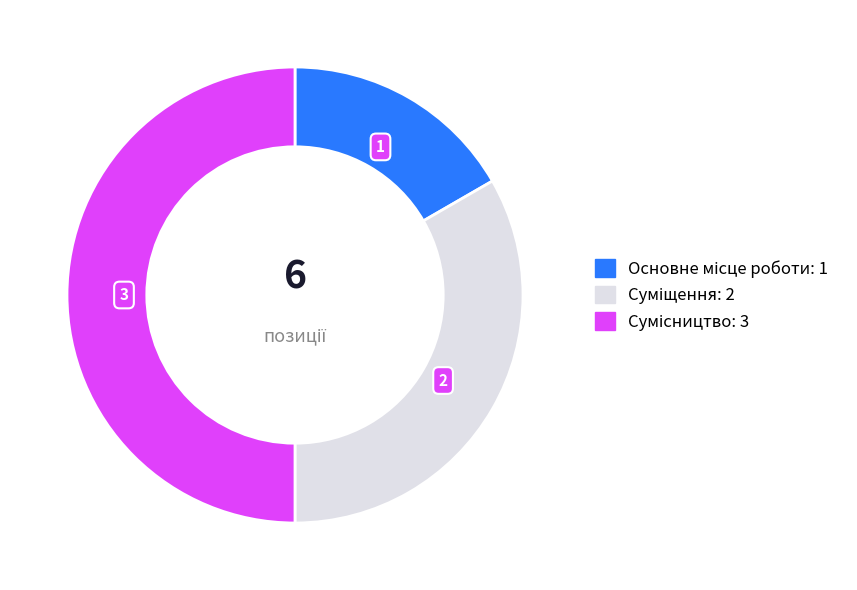

To the nearest percent, what is the combined percentage of Сумісництво and Основне місце роботи?

67%